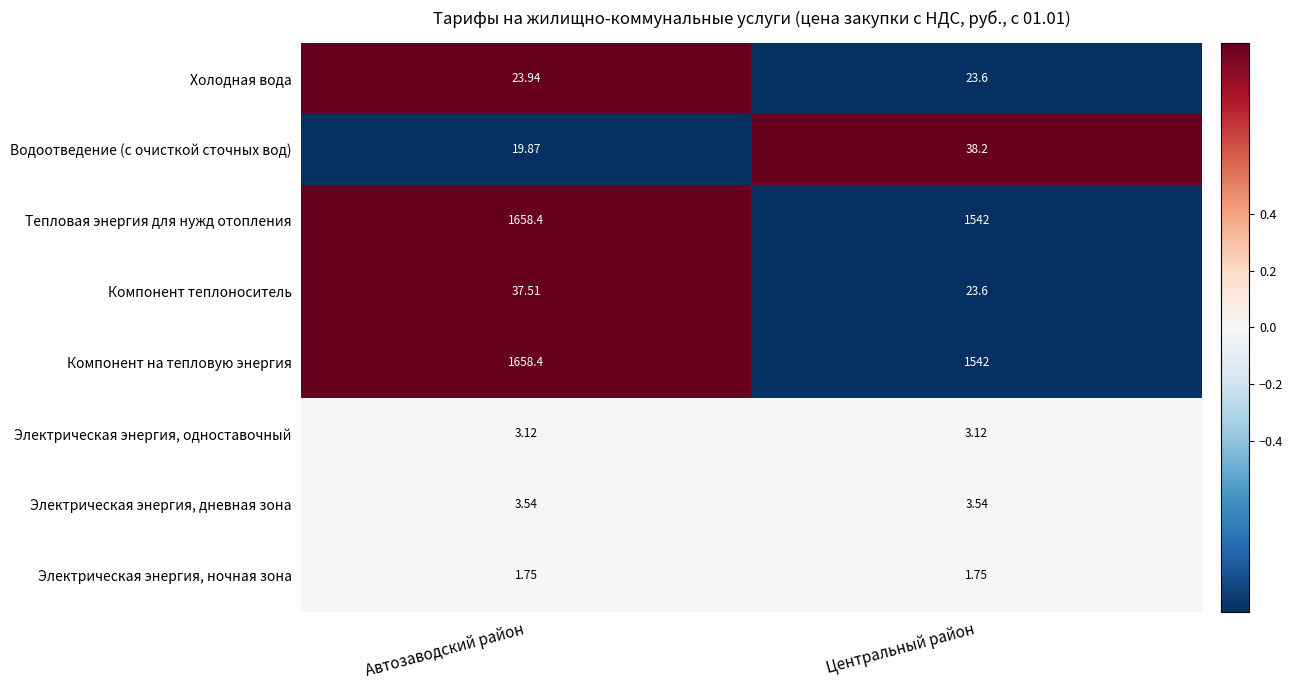

Count the number of categories in the chart.

2